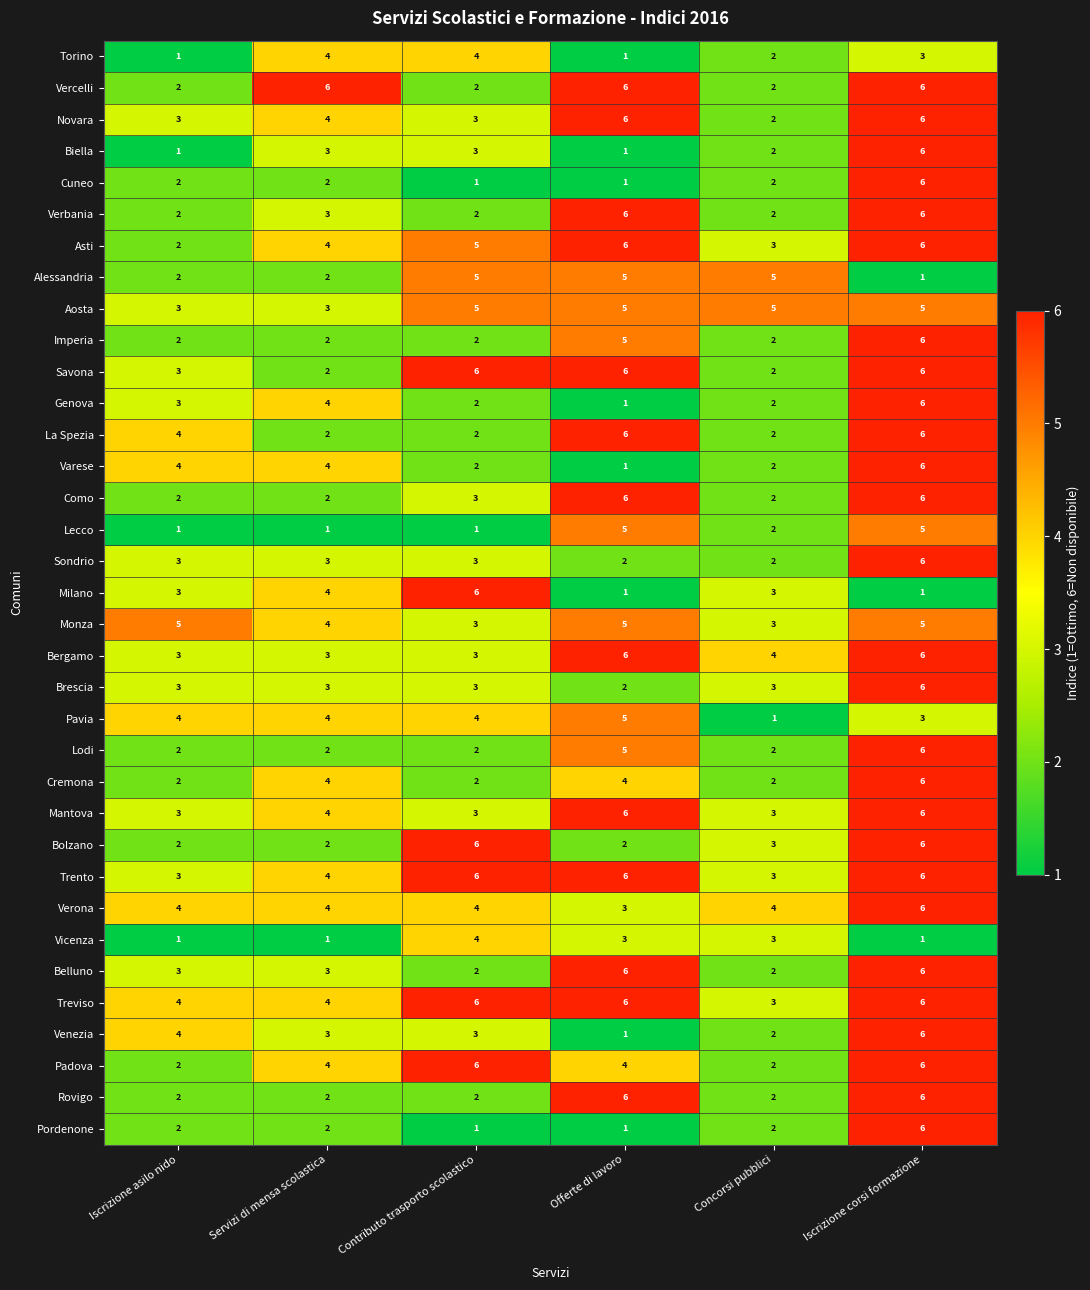

Which series has the largest total across all categories?

Treviso